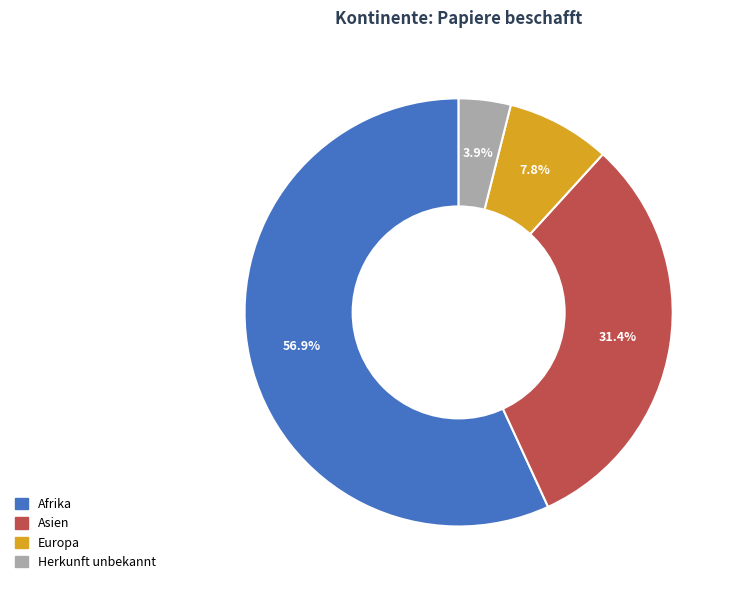

Is there any slice that represents more than half of the pie?

Yes